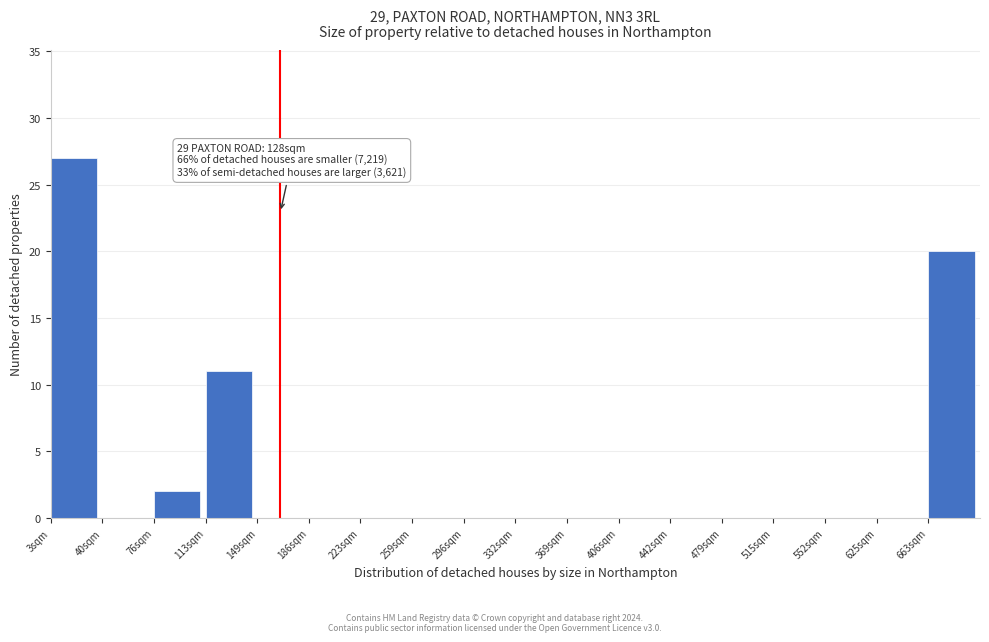

Reading left to right, extract all data points from this chart.

3sqm=27	40sqm=0	76sqm=2	113sqm=11	149sqm=0	186sqm=0	223sqm=0	259sqm=0	296sqm=0	332sqm=0	369sqm=0	406sqm=0	442sqm=0	479sqm=0	515sqm=0	552sqm=0	625sqm=0	663sqm=20